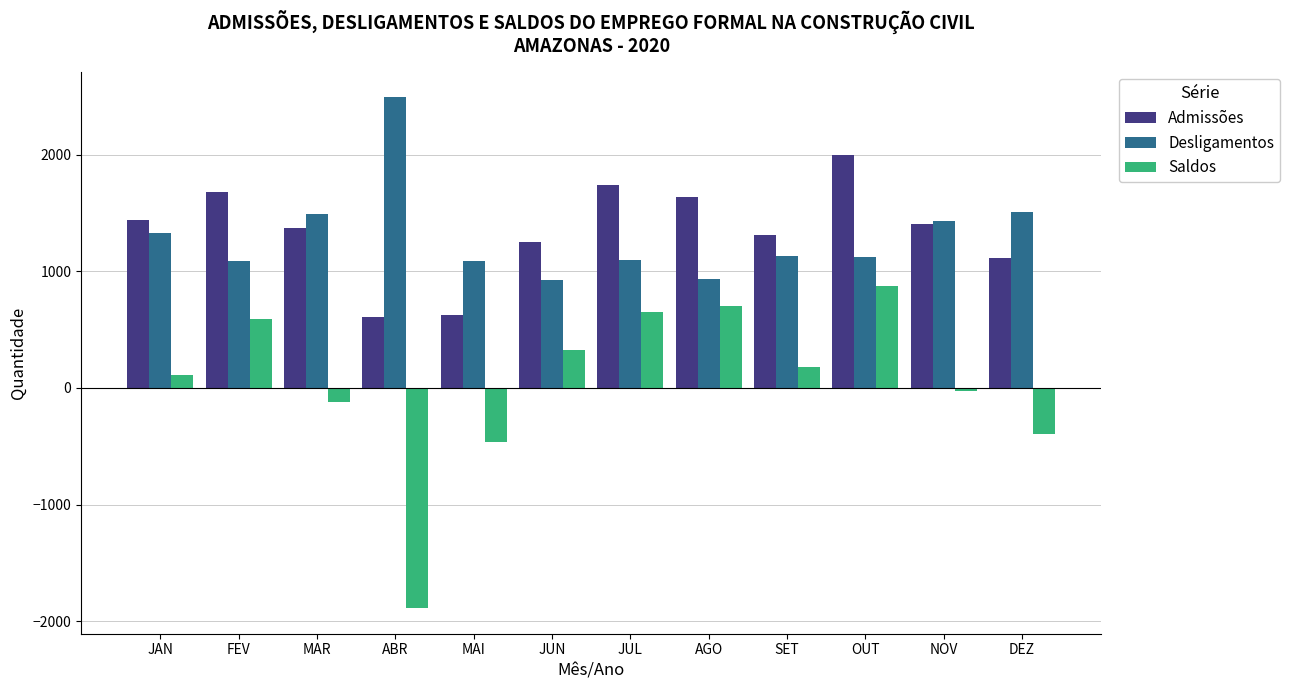

Rank the series by their maximum value, from highest to lowest.

Desligamentos, Admissões, Saldos